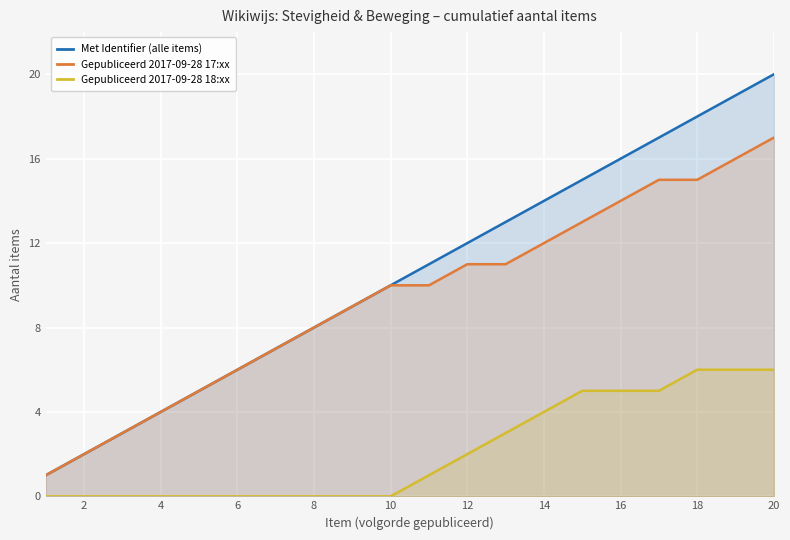

Between 2 and 22, which is larger?

22